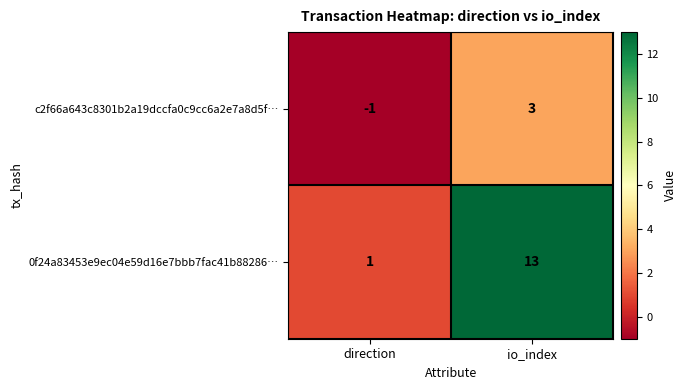

What is the difference between the 0f24a83453e9ec04e59d16e7bbb7fac41b88286… values at io_index and direction?

12